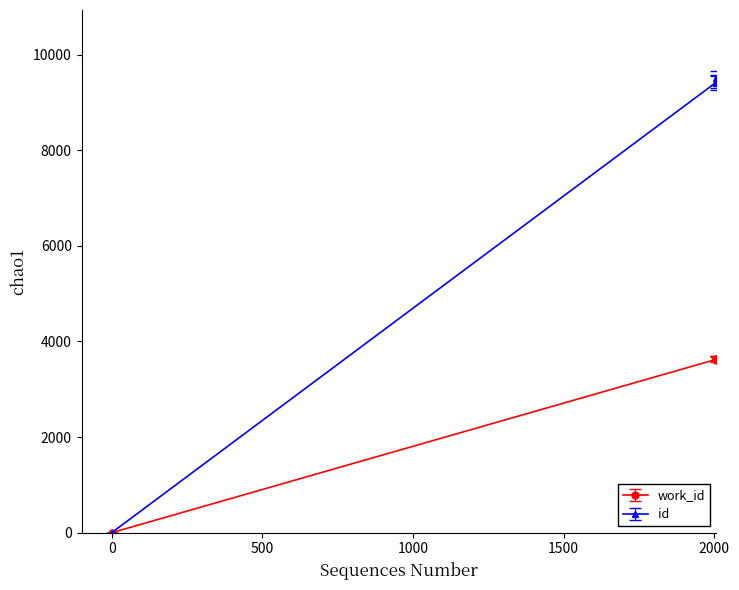

Which series has the widest spread of values?

id